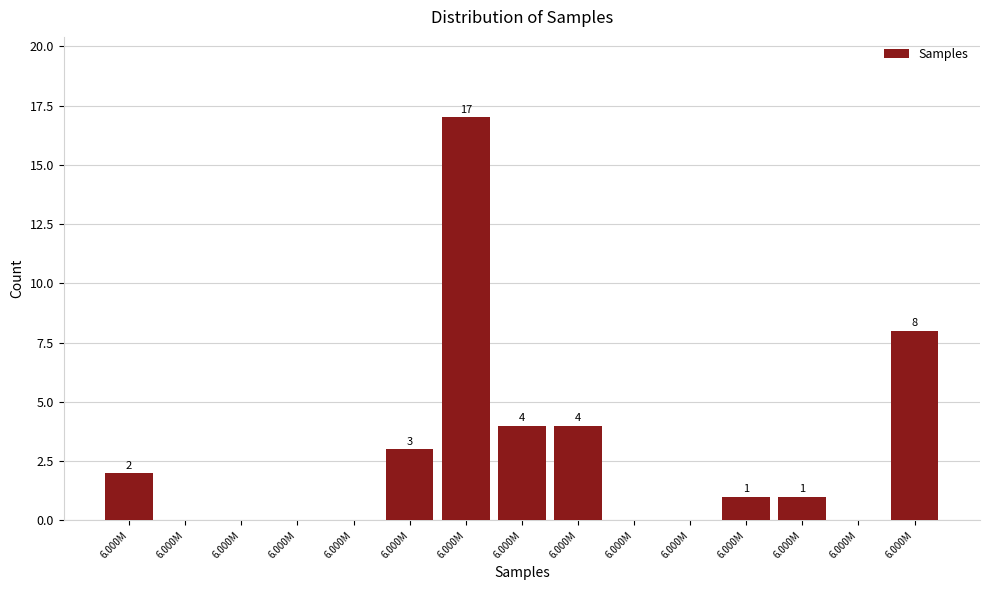

Count the number of categories in the chart.

15